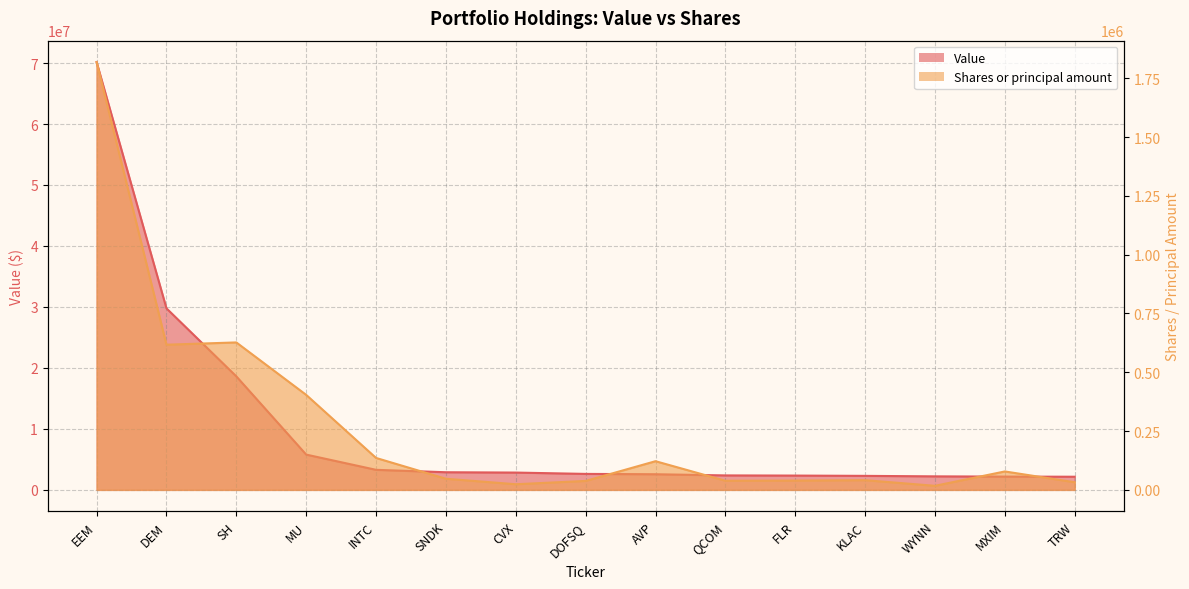

What is the difference between the maximum and minimum values in the Value series?

68002000